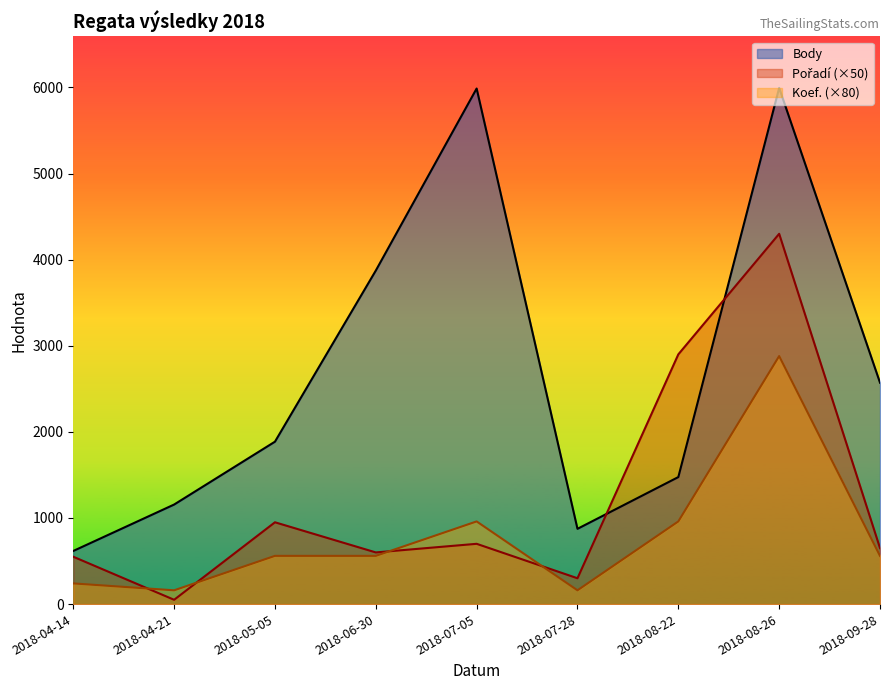

True or false: Koef. and Body cross at least once.

False